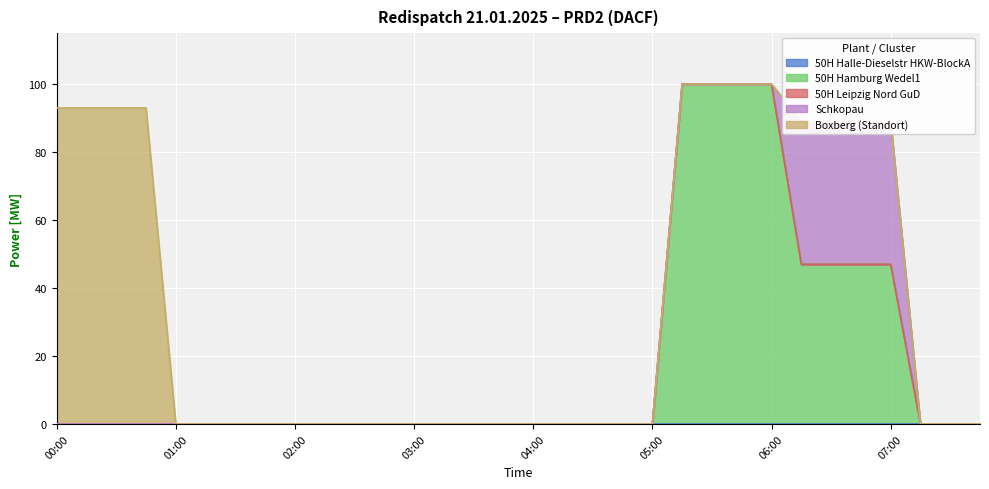

At which label does Schkopau reach its peak?

06:15